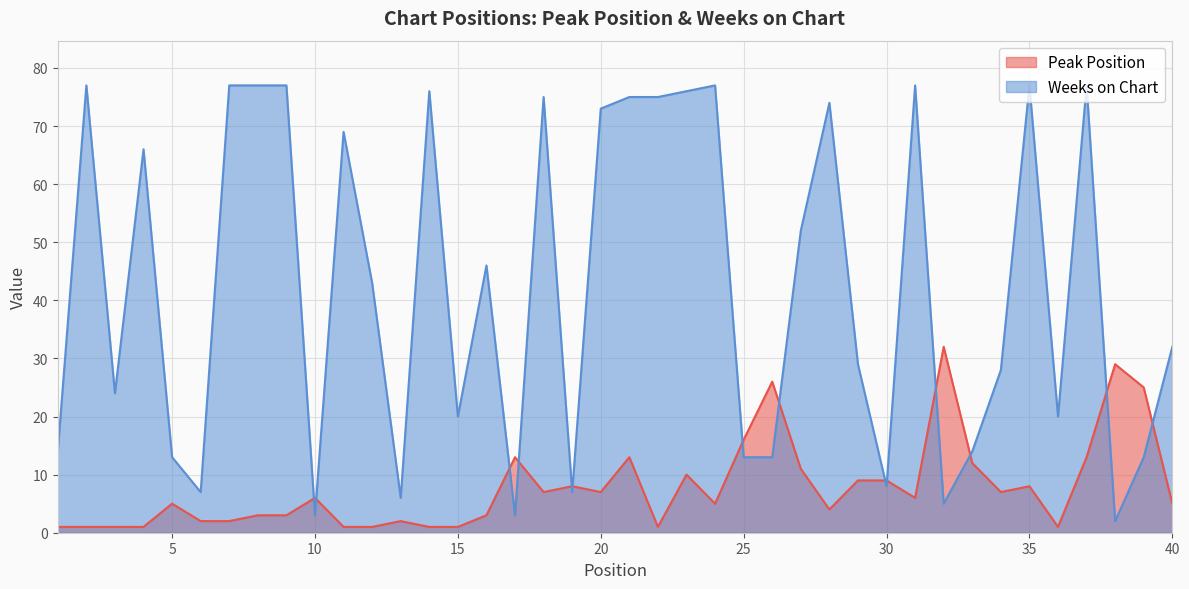

What is the total value across all series at 31?

83